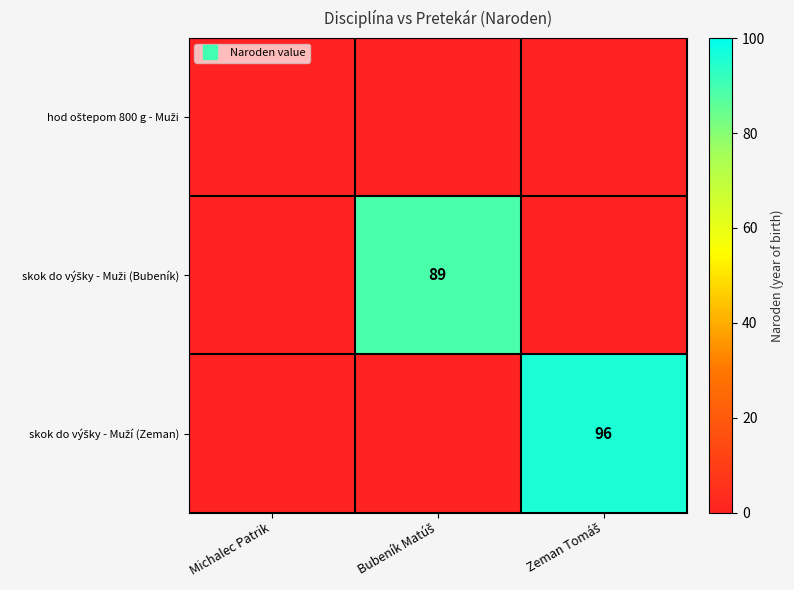

What is the average value of the skok do výšky - Muží (Zeman) series?

32